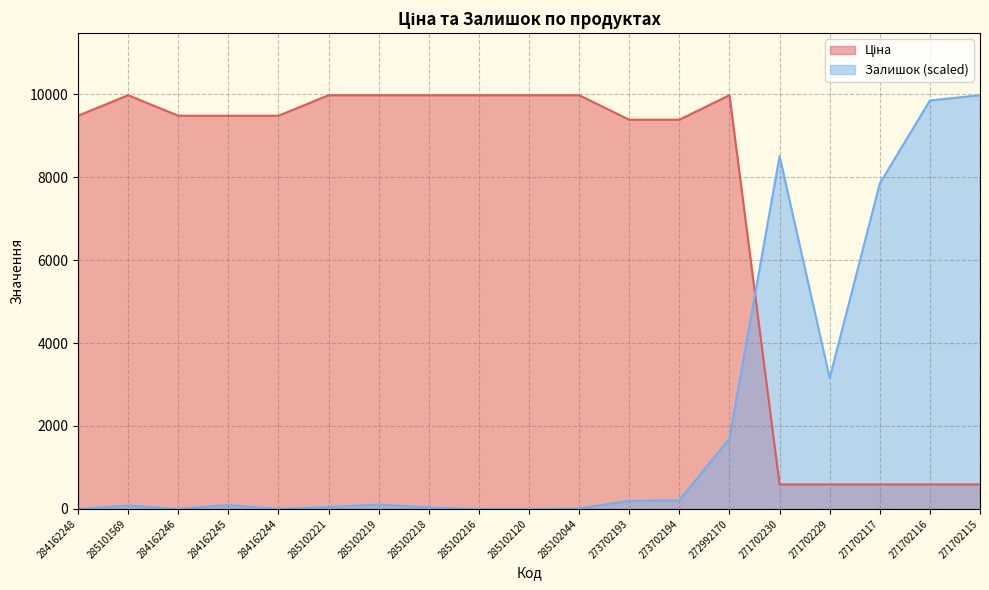

What is the spread (max minus min) of values at 285102218?

9940.3